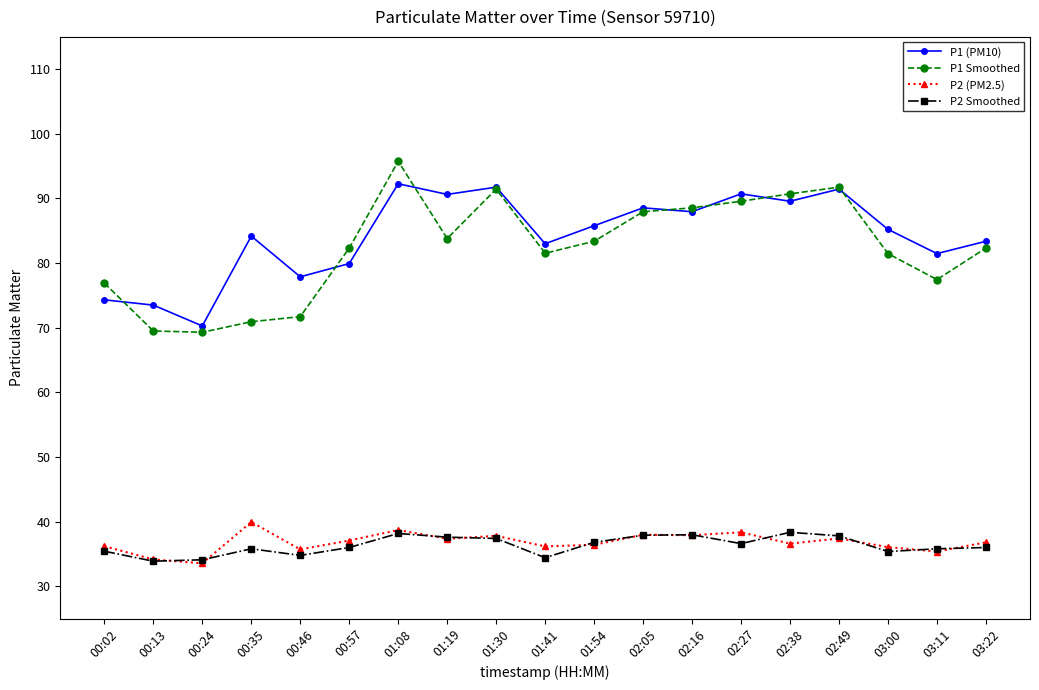

Rank the series by their maximum value, from highest to lowest.

P1 Smoothed, P1 (PM10), P2 (PM2.5), P2 Smoothed